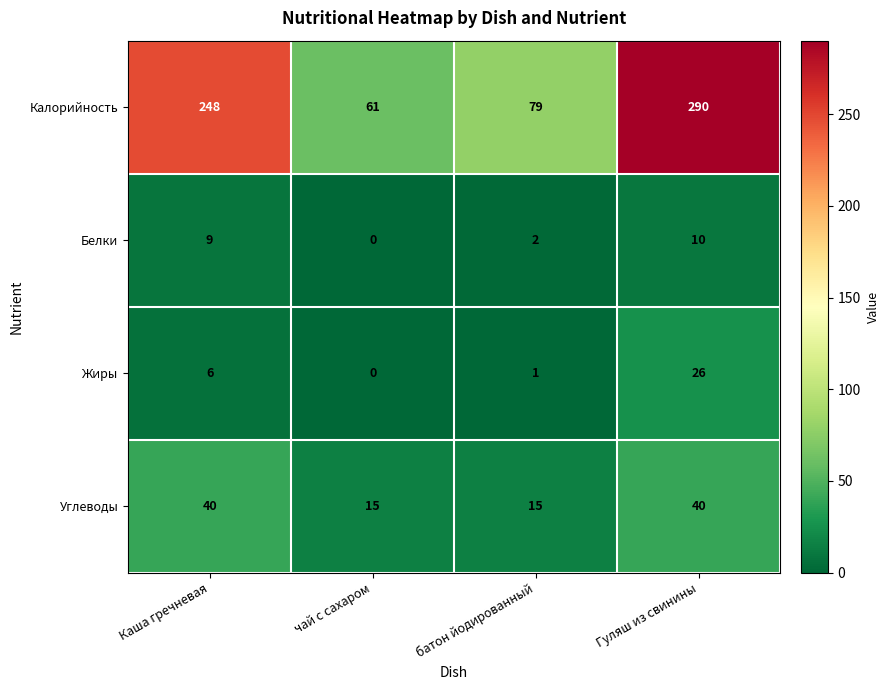

What is the difference between the highest and lowest values at батон йодированный?

78